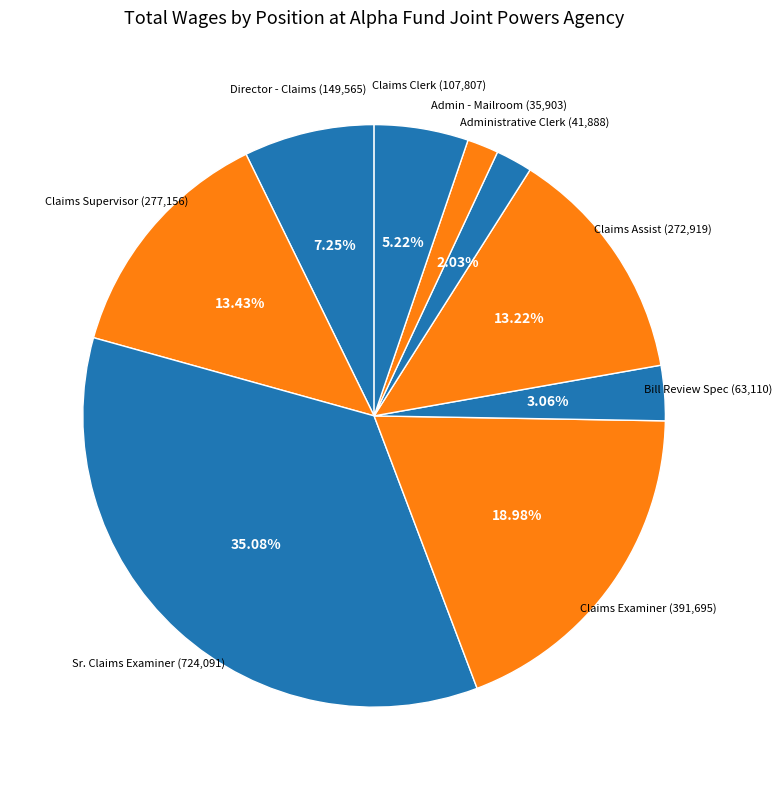

To the nearest percent, what is the average slice percentage?

11%